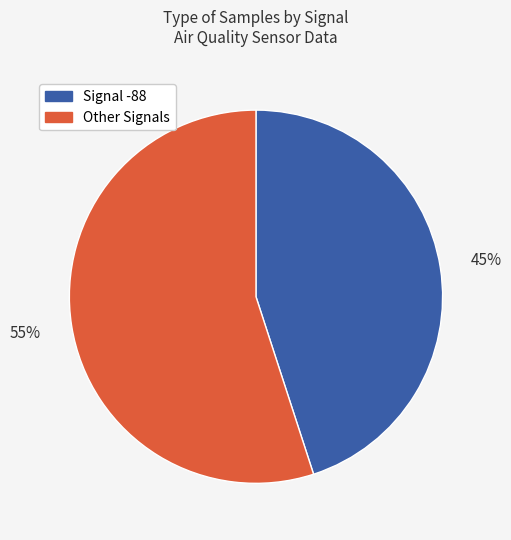

Is there any slice that represents more than half of the pie?

Yes